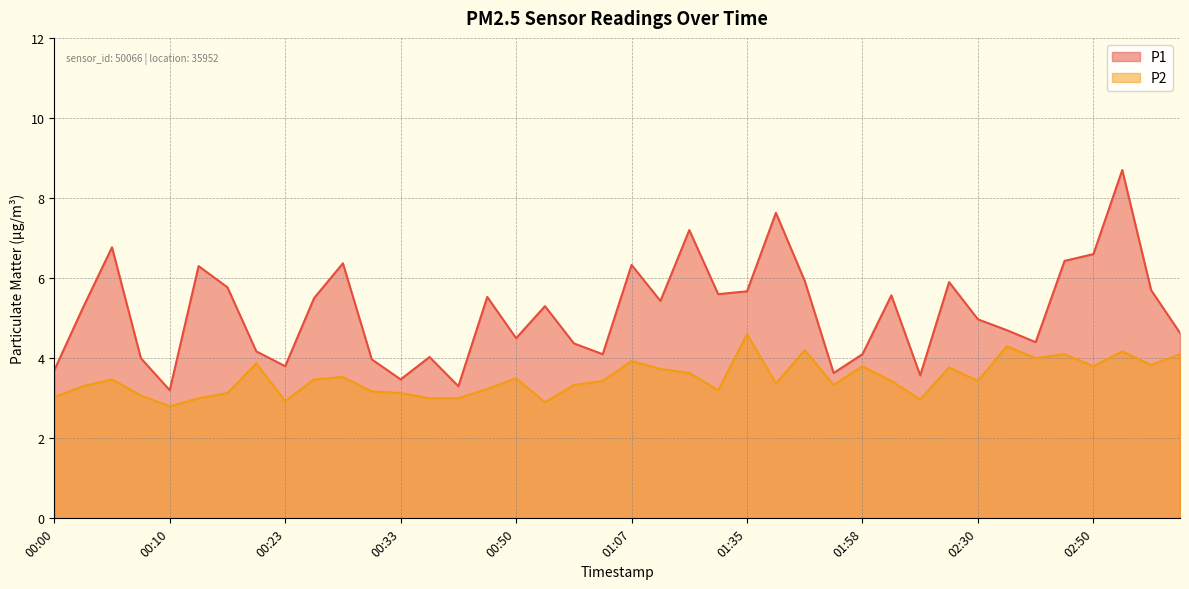

Which has a higher value, 00:23 or 02:30?

02:30